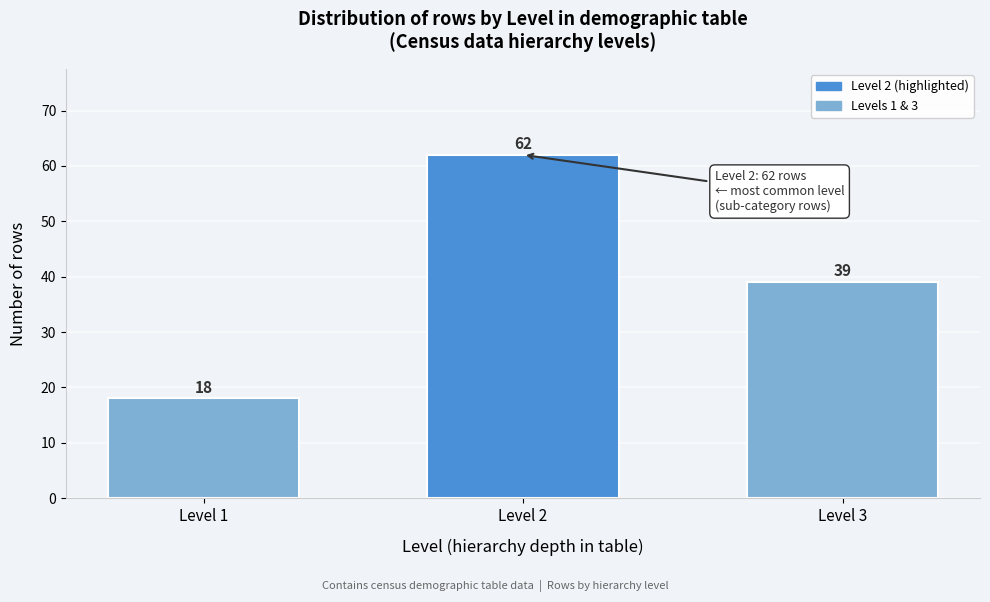

Reading left to right, transcribe all the data shown in this chart.

18	62	39